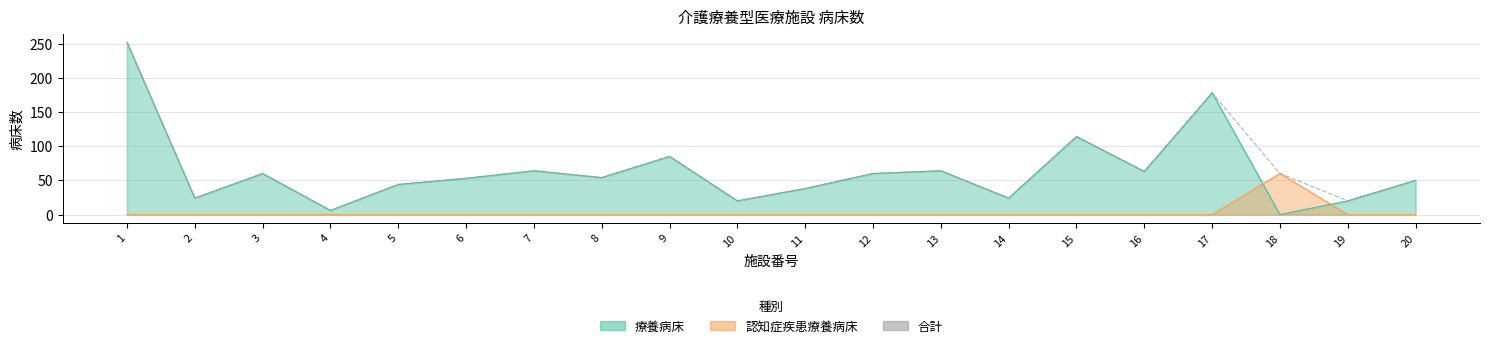

True or false: 合計 and 認知症疾患療養病床 intersect in this chart.

False